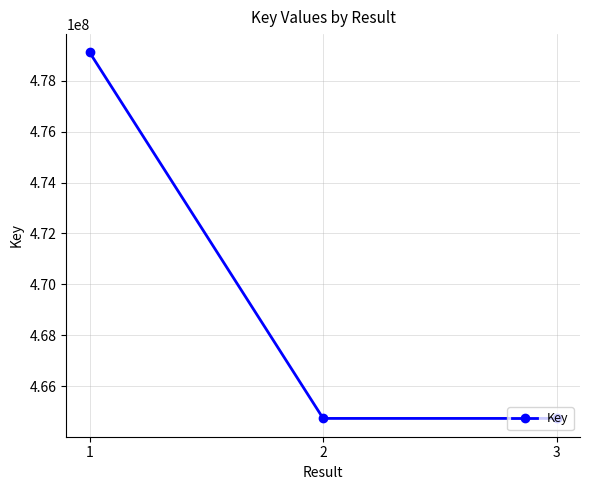

What is the smallest value displayed?

464739637